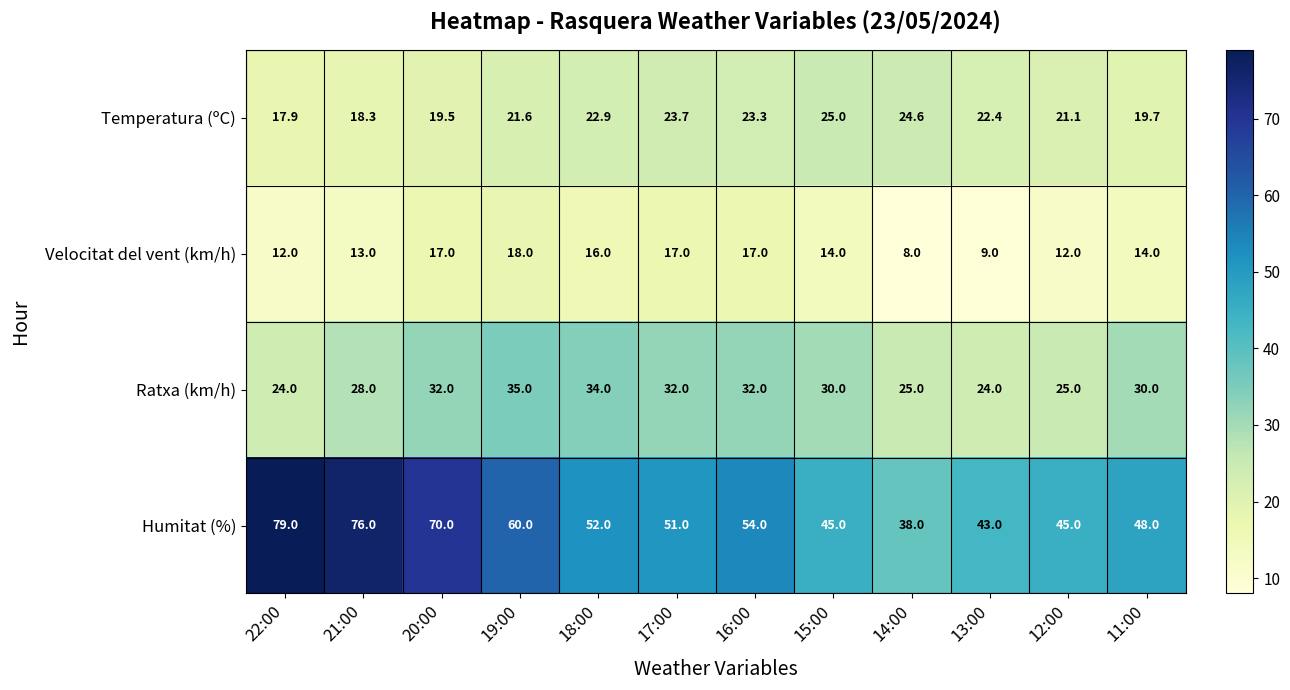

Count the number of categories in the chart.

12